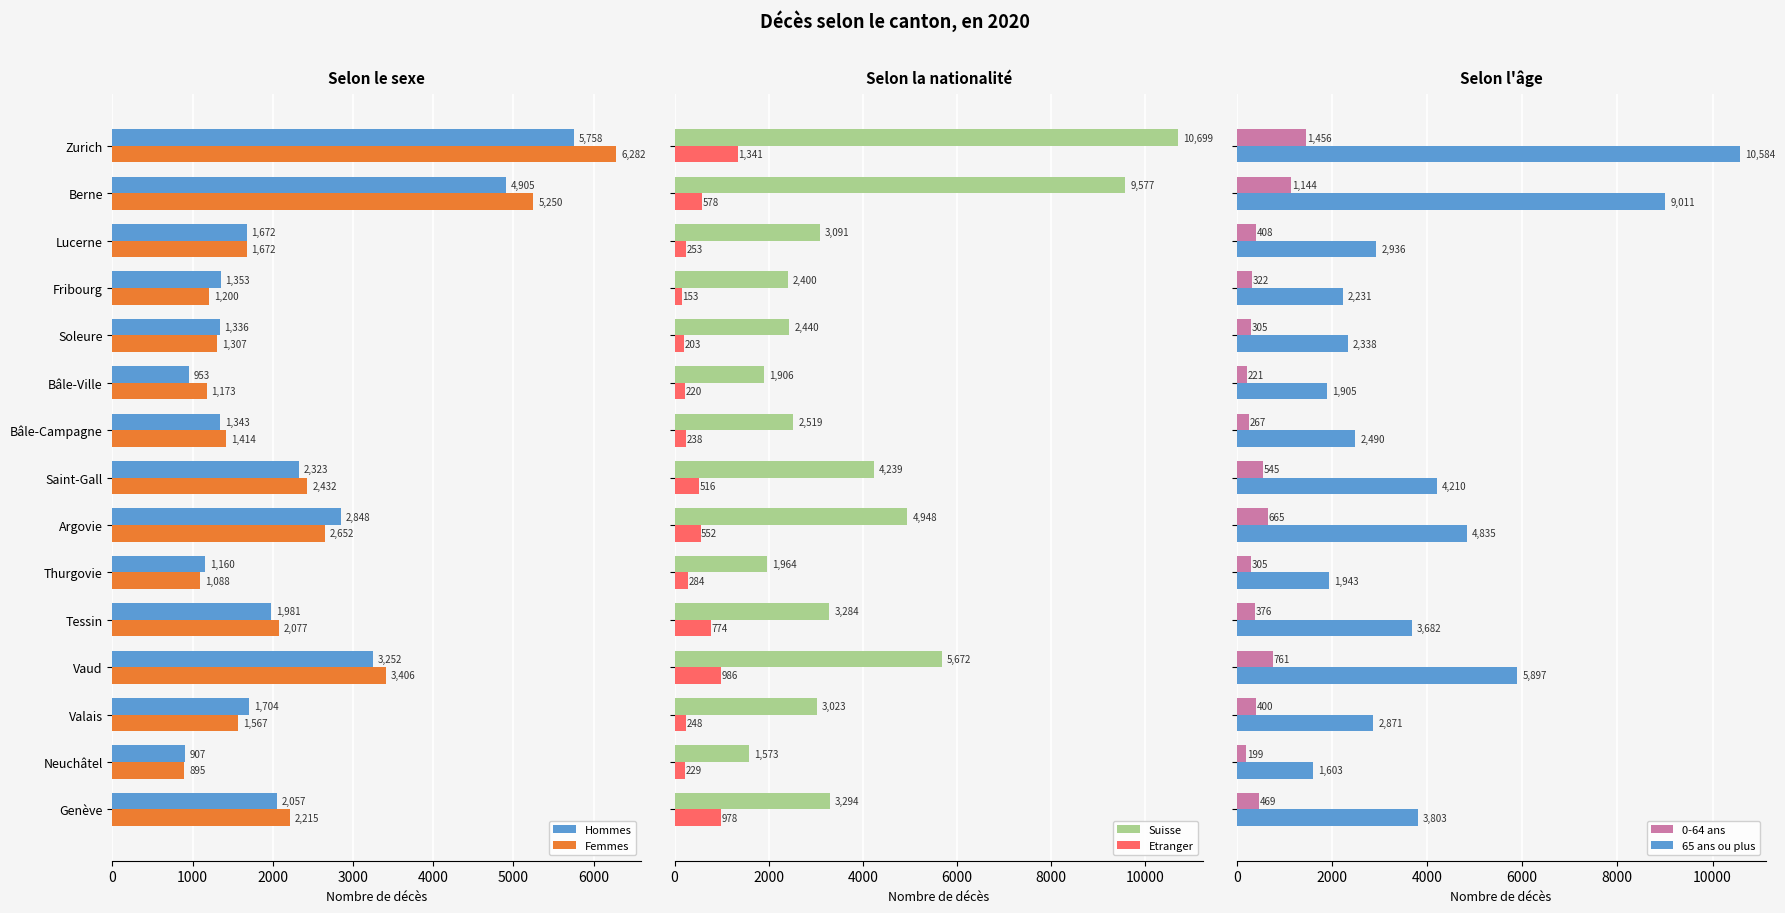

What are all the series names shown in the legend?

Hommes, Femmes, Suisse, Etranger, 0-64 ans, 65 ans ou plus